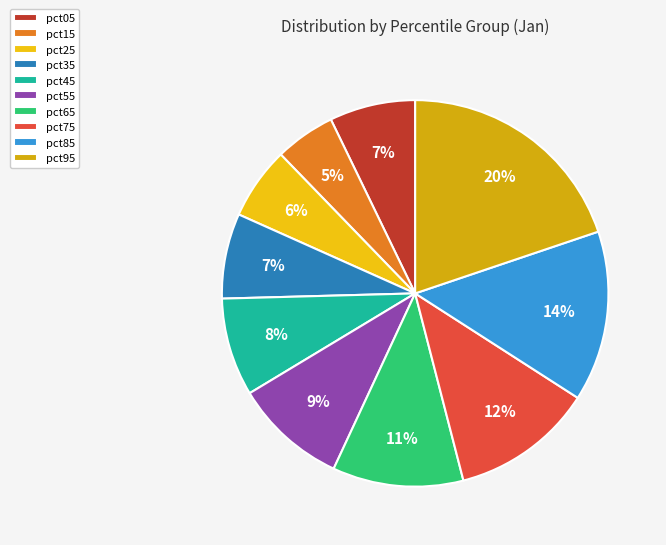

True or false: pct15 accounts for 1% of the total.

False